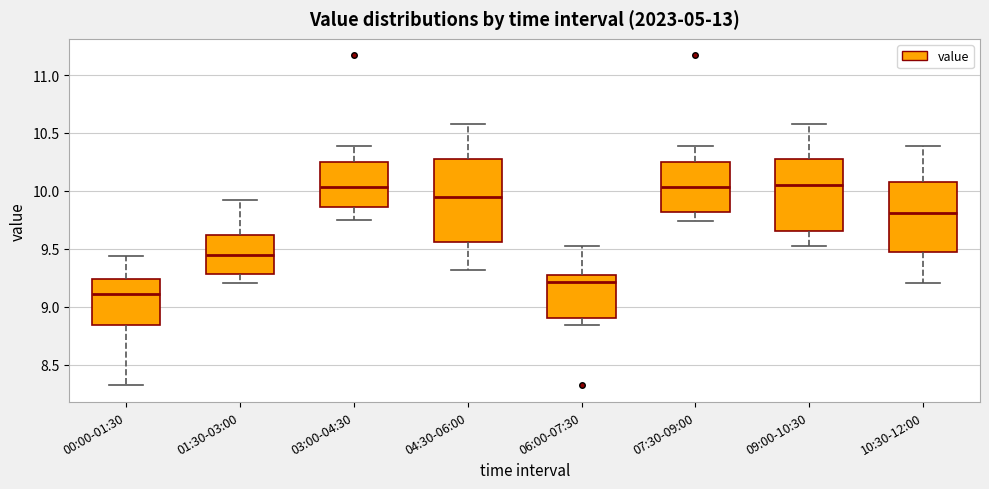

Comparing the boxes themselves (not the whiskers), which one is the tallest?

04:30-06:00